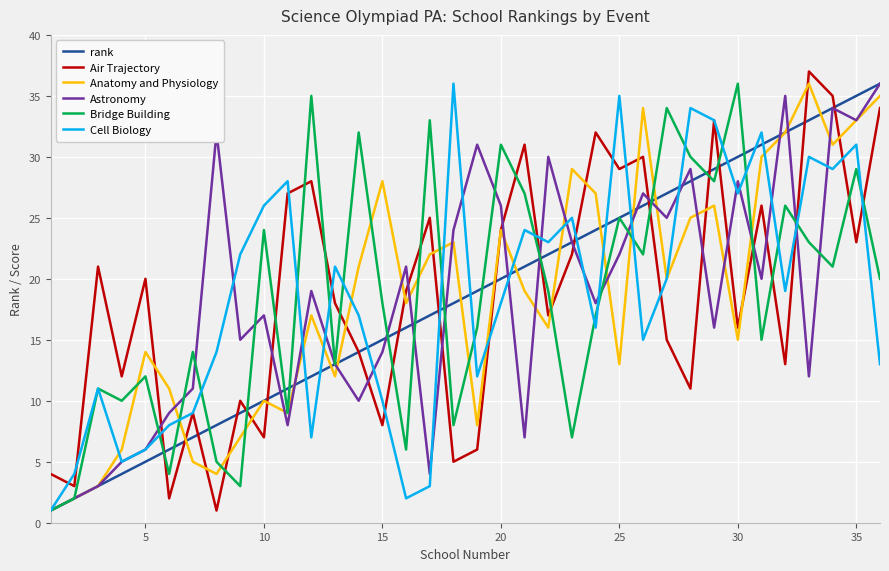

How many distinct data groups are displayed?

6